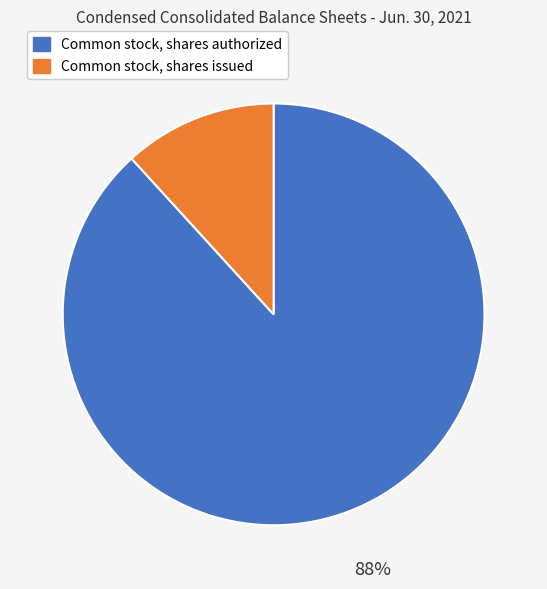

To the nearest percent, what is the difference between the Common stock, shares issued and Common stock, shares authorized slice percentages?

76%